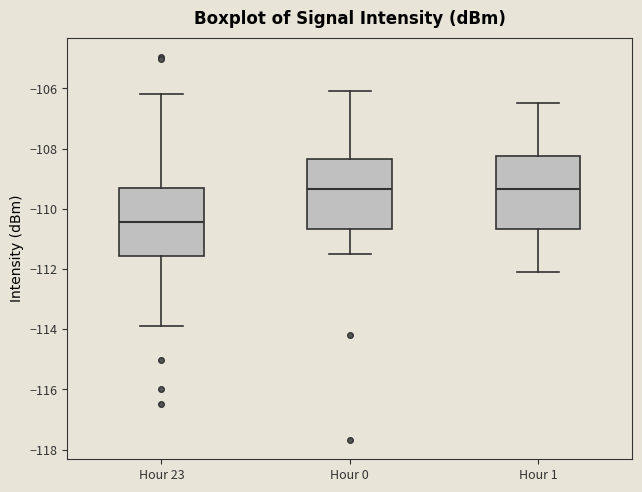

Where is the upper edge of the box for Hour 1 on the y-axis? The values are not printed on the chart, so give them approximately, as read against the axis.

-108.2